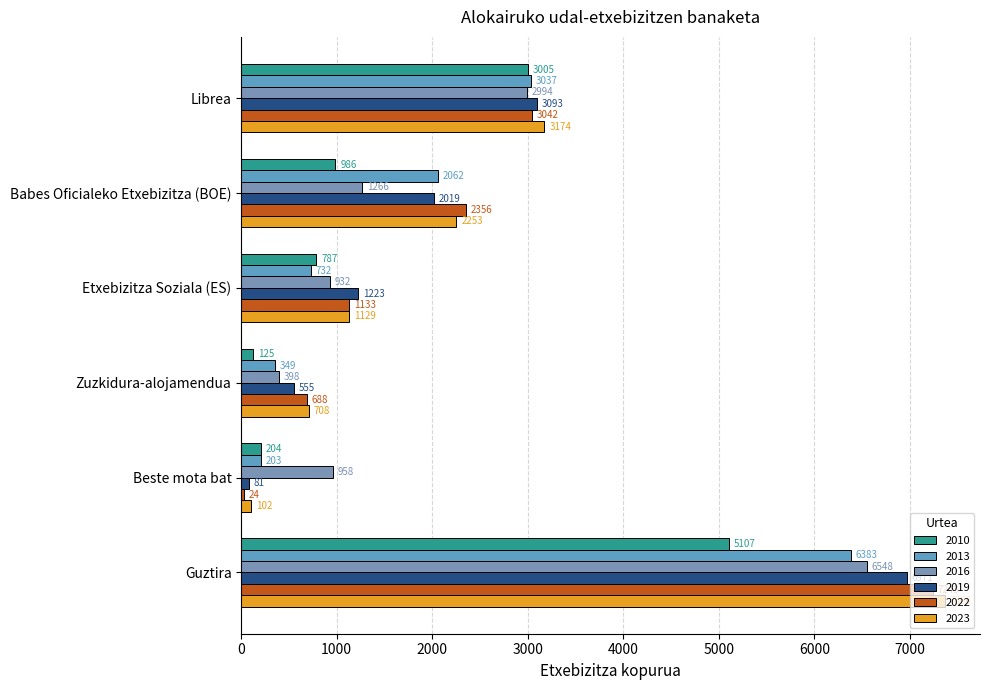

At which category is the sum across all series the highest?

Guztira